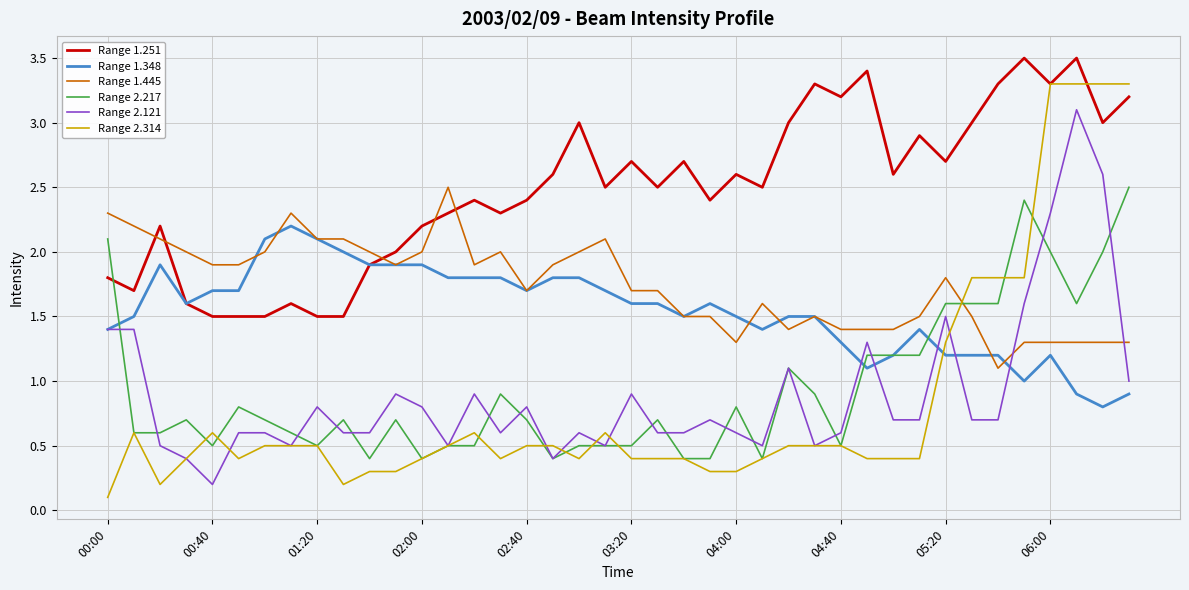

What is the sum of all Range 1.348 values?

61.9